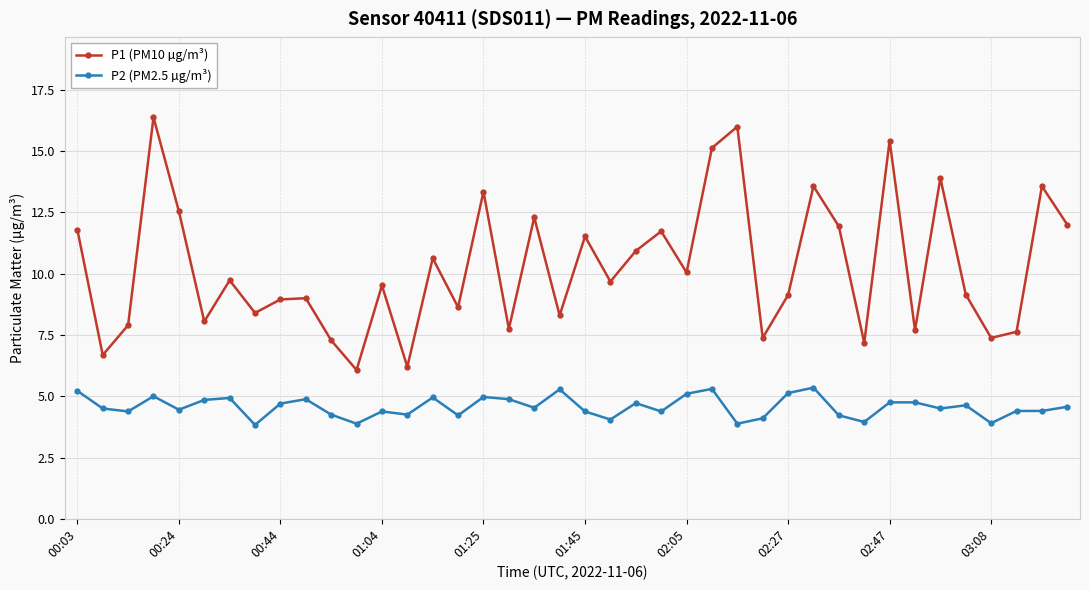

List the series in order of their overall mean, lowest first.

P2 (PM2.5 µg/m³), P1 (PM10 µg/m³)